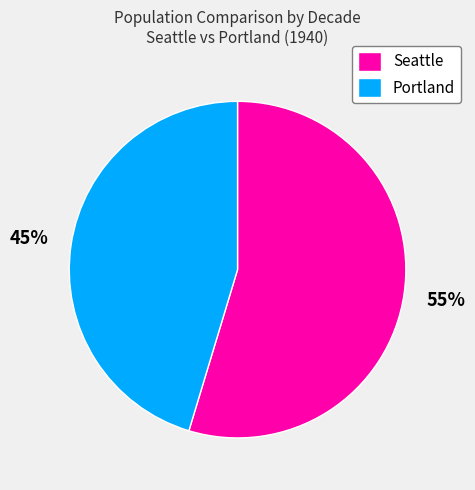

Is there any slice that represents more than half of the pie?

Yes